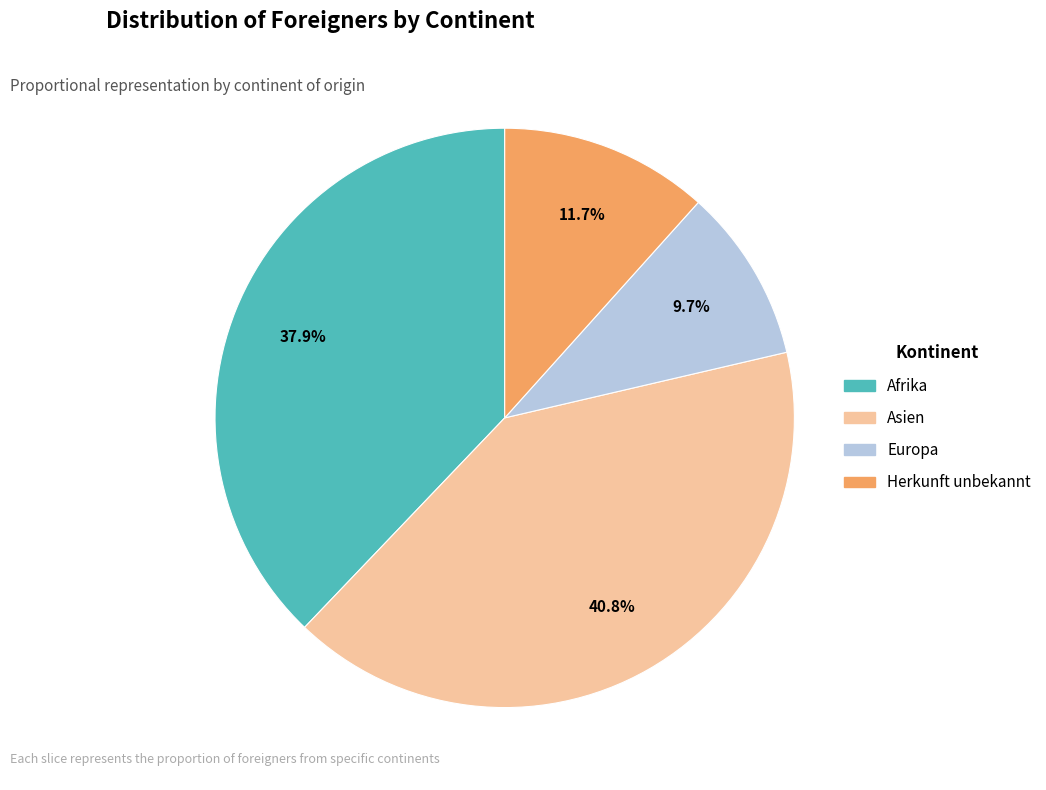

Does any single category account for the majority?

No